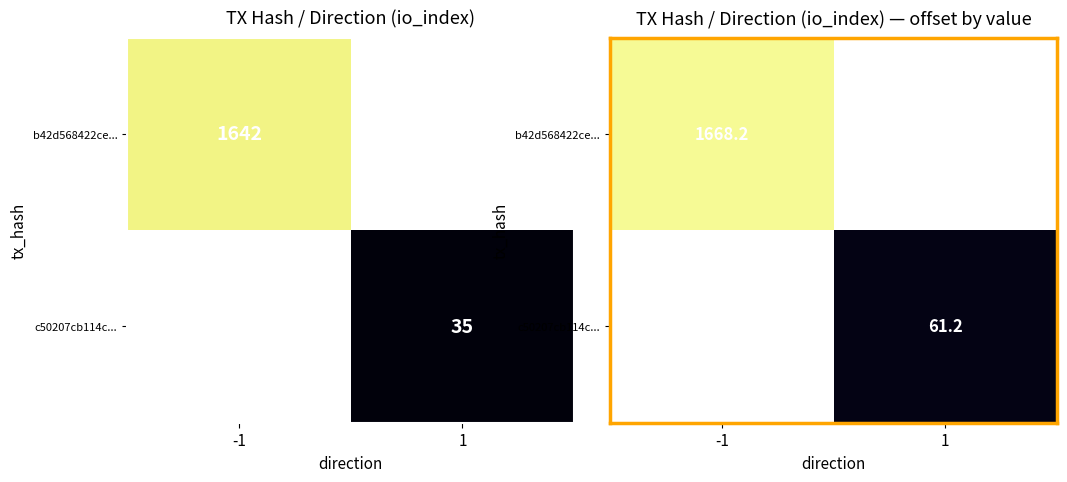

Is the value of b42d568422ce... at 1 greater than the value of c50207cb114c... at -1?

No